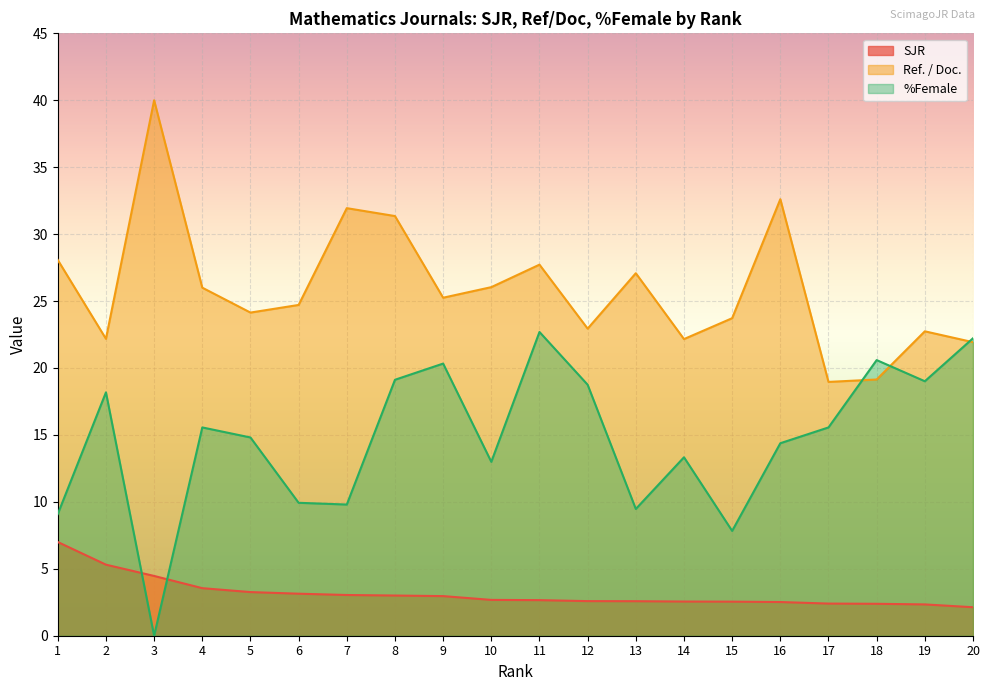

Which series has the widest spread of values?

%Female